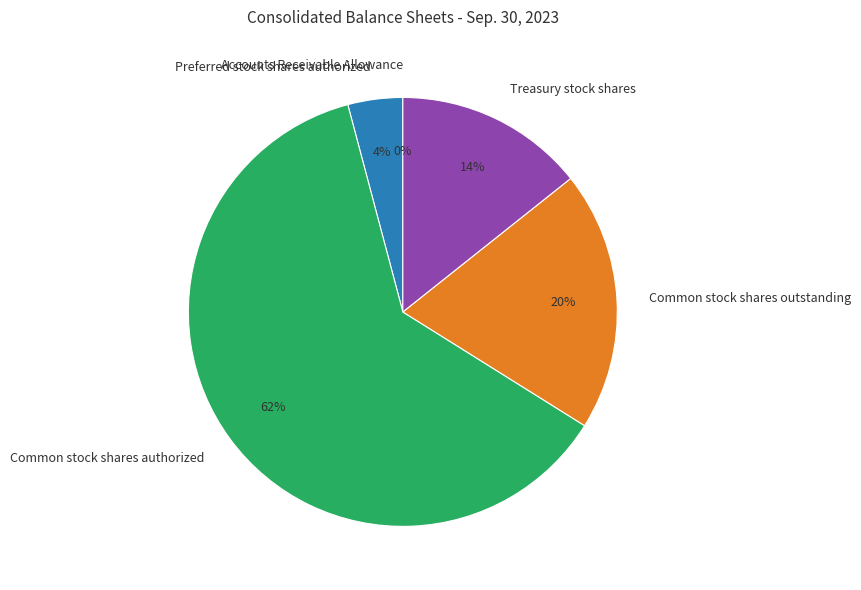

Which has a higher value, Preferred stock shares authorized or Common stock shares authorized?

Common stock shares authorized